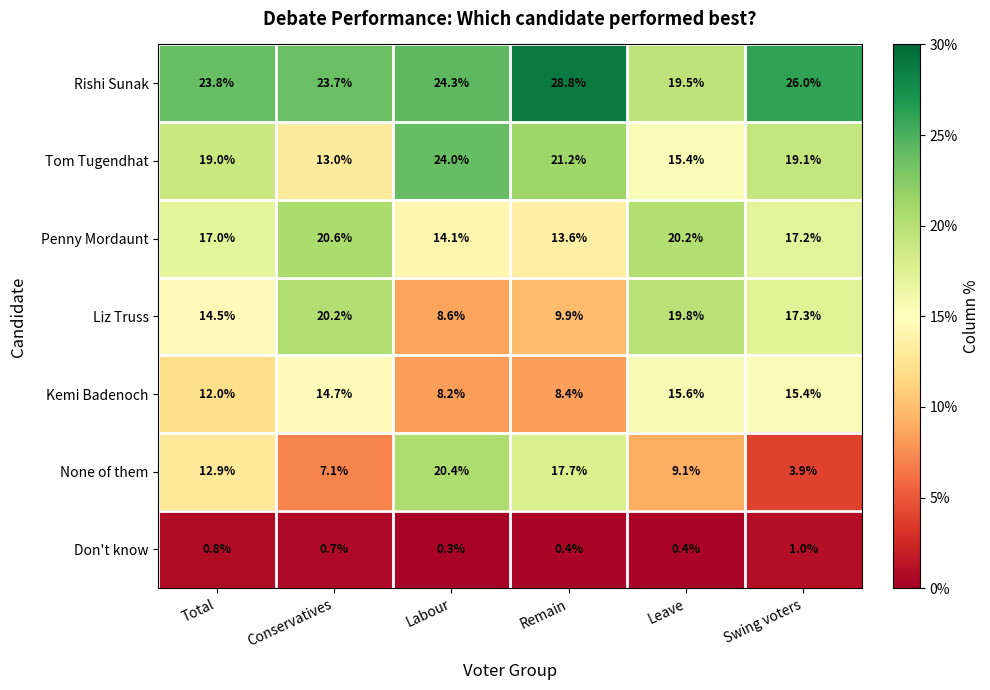

The Rishi Sunak series shows 39.7 at Total. True or false?

False